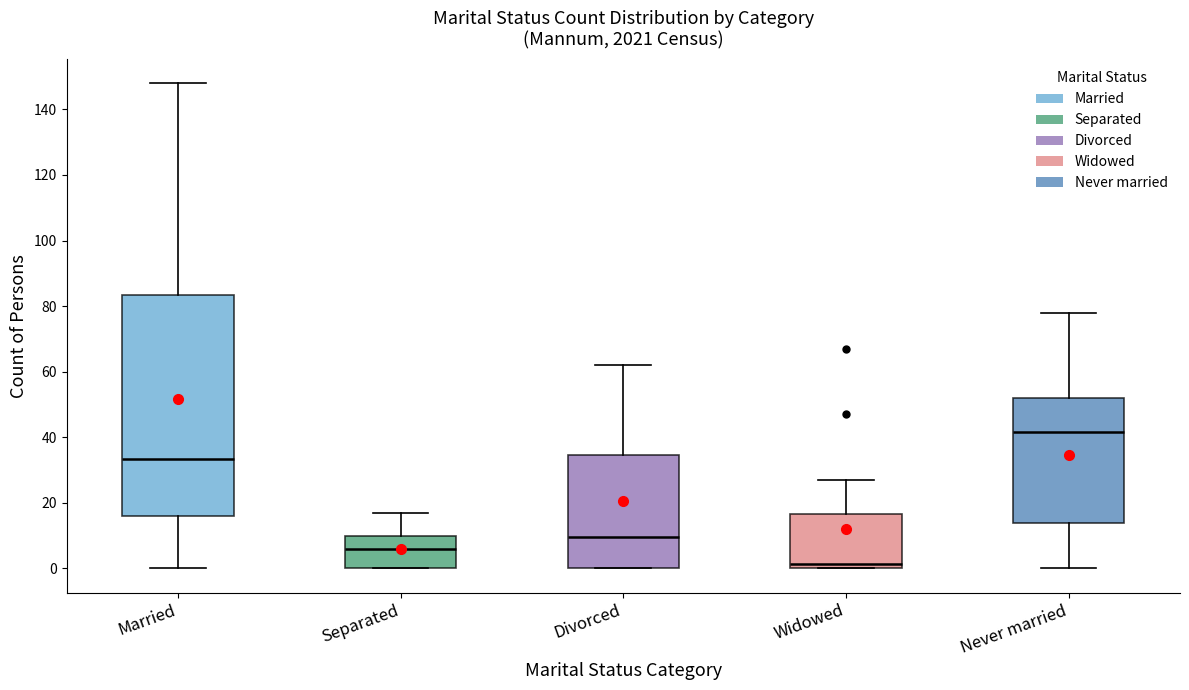

Which box is the tallest, from its lower edge to its upper edge?

Married